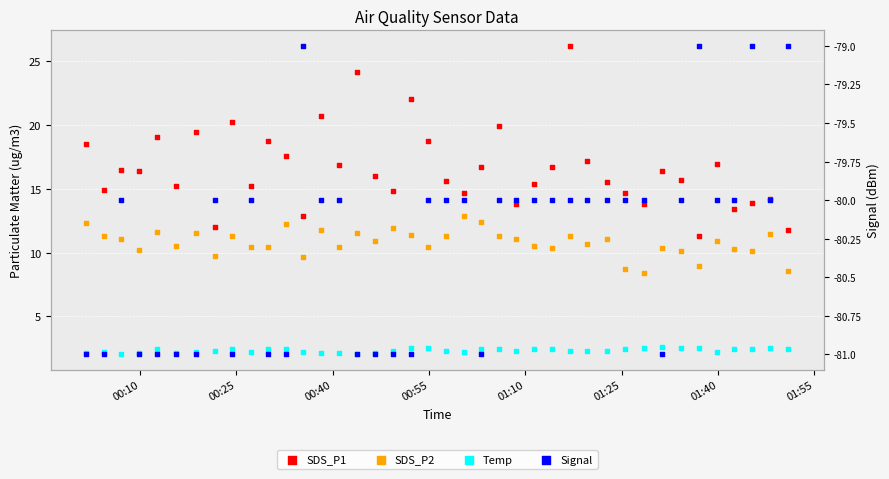

At how many categories does at least one series exceed -74?

40